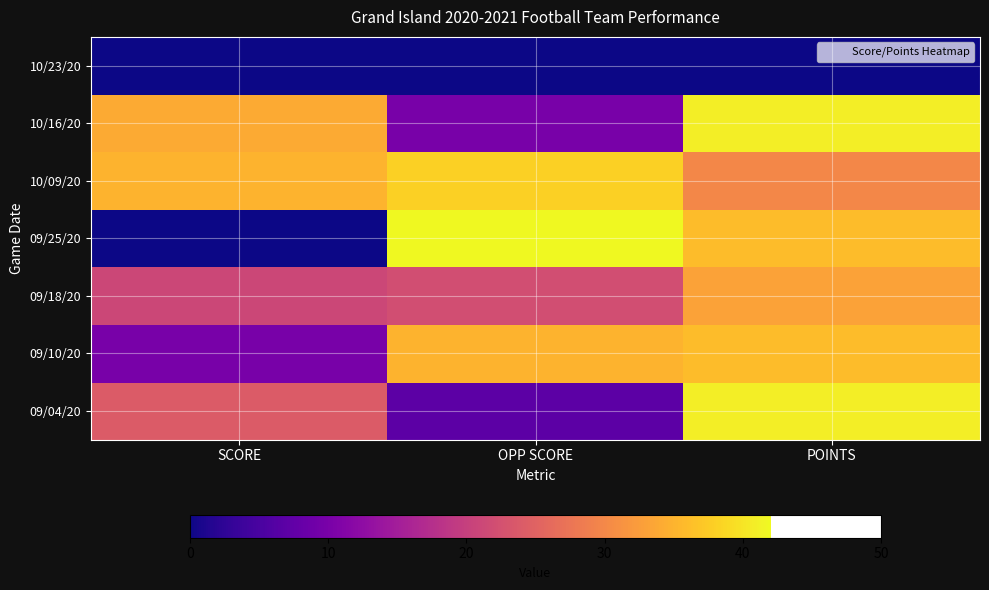

What is the spread (max minus min) of values at OPP SCORE?

42